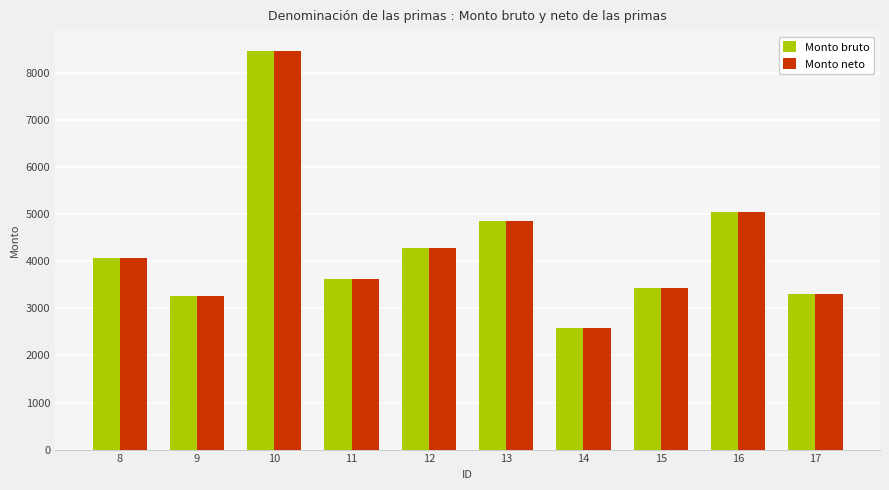

The value of Monto bruto at 12 is 4281.7. True or false?

True